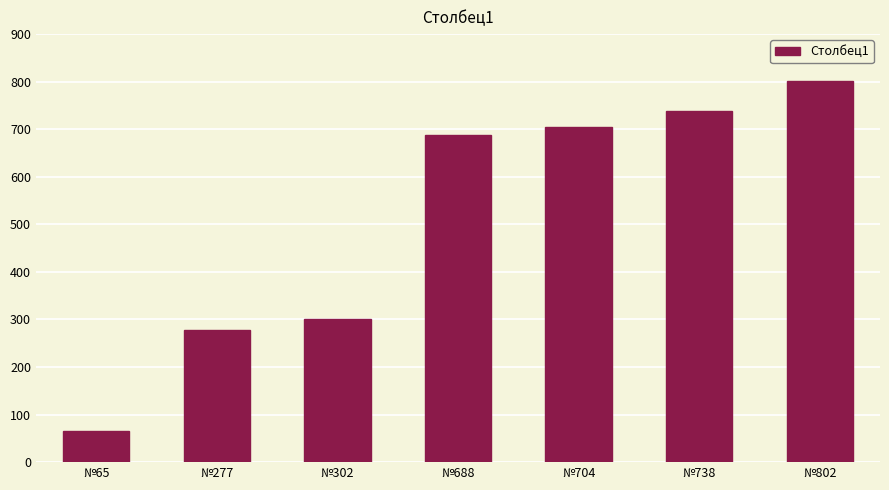

The value at №688 is 688. True or false?

True